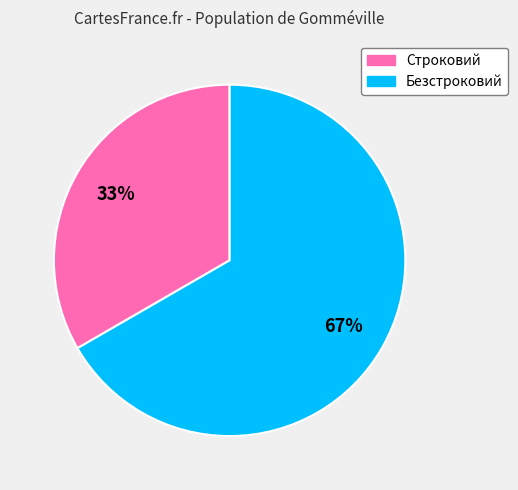

To the nearest percent, what percentage of the pie is Строковий?

33%